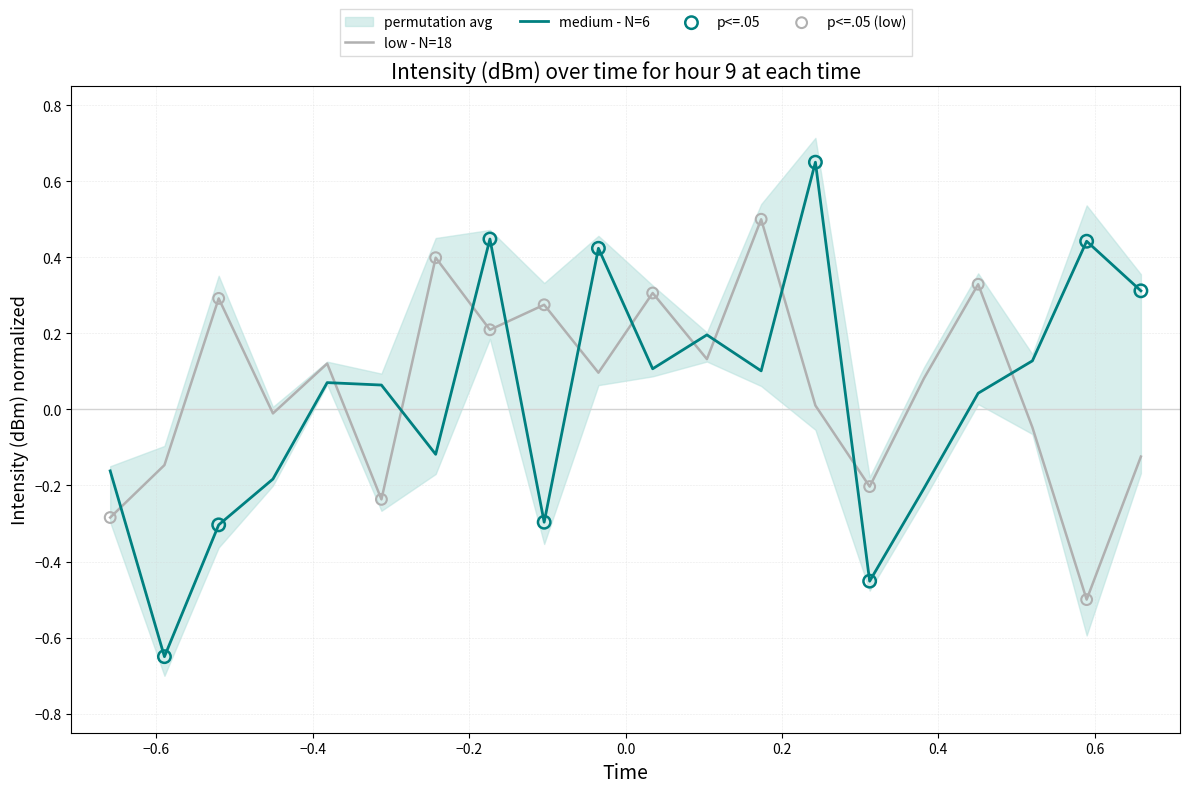

Which series reaches the minimum Y coordinate?

intensity - medium